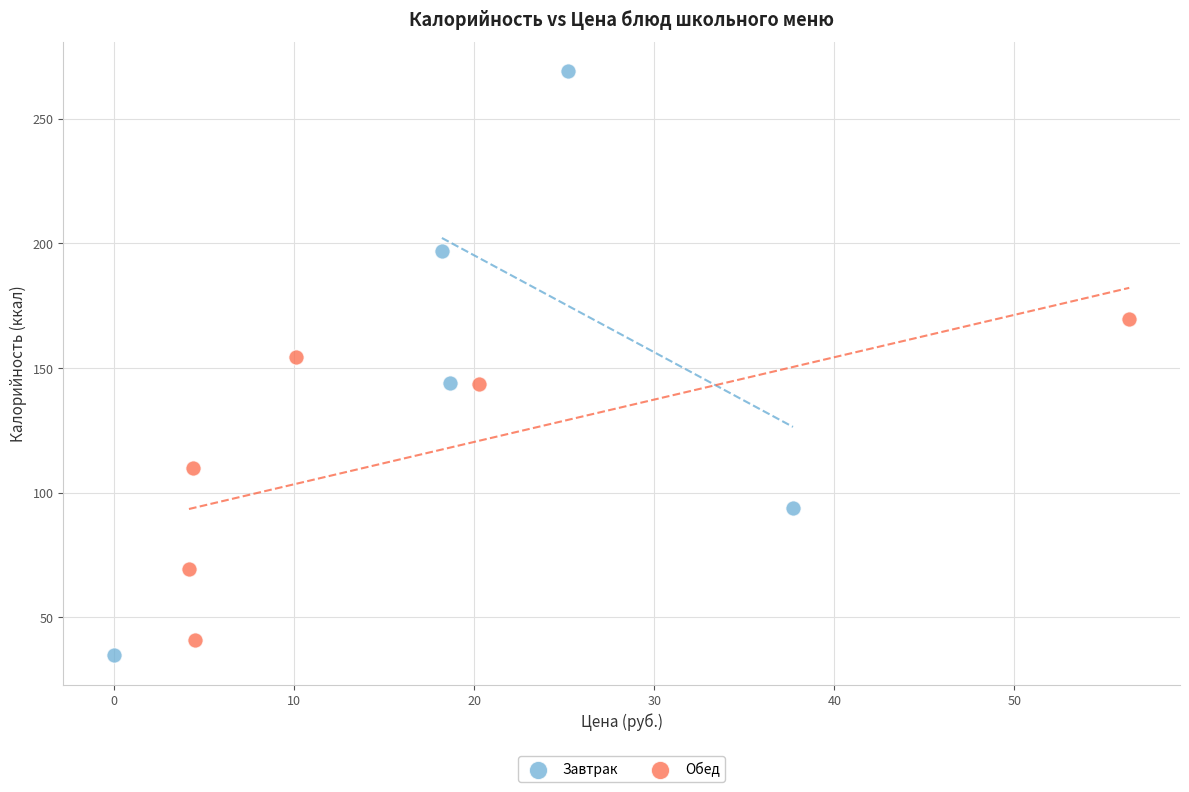

Which series has the largest Y range (max minus min)?

Завтрак